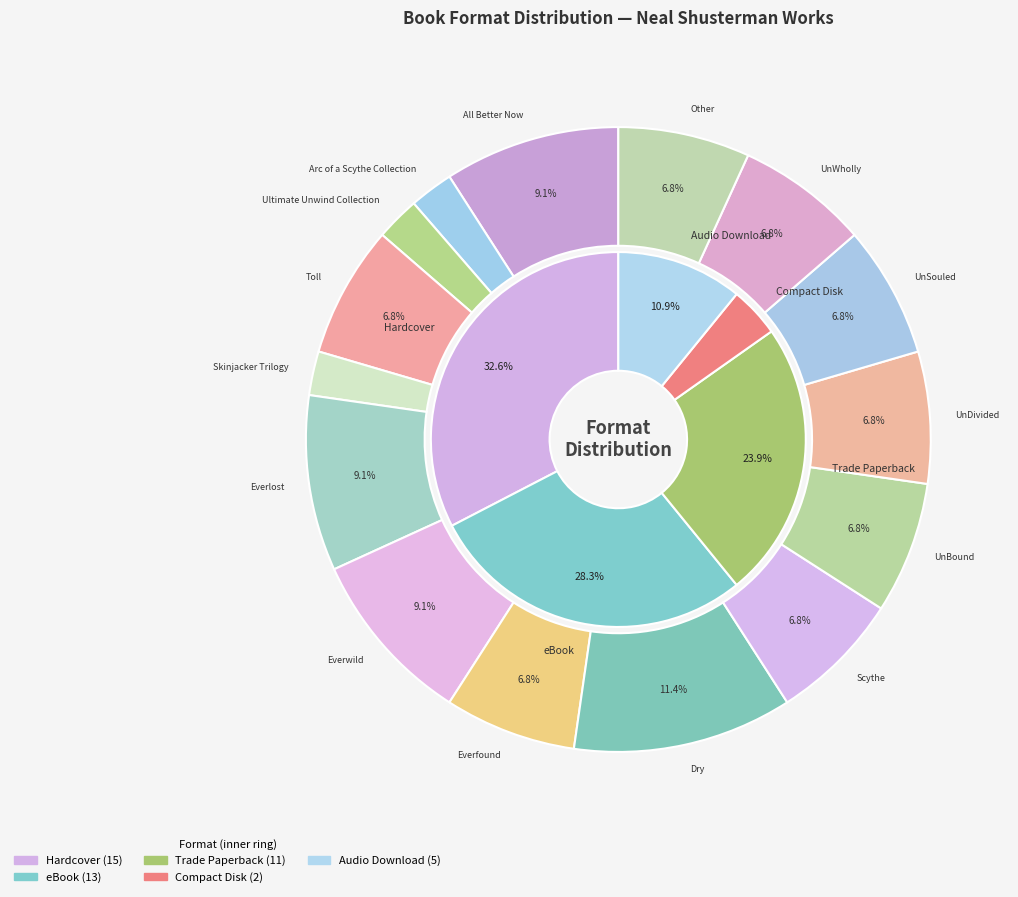

Does Other represent more than half of the total?

No